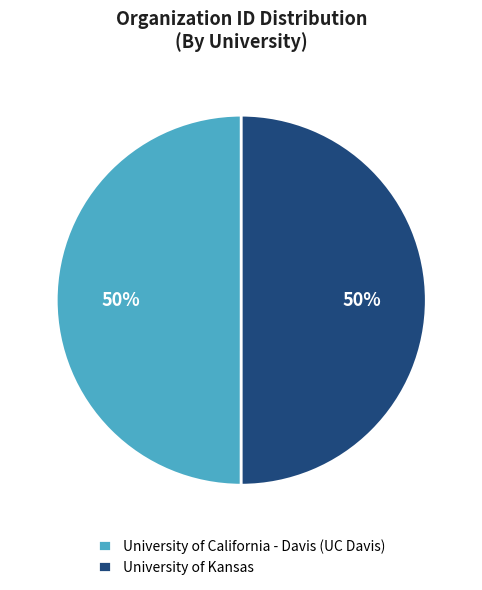

Is the sum of University of Kansas and University of California - Davis (UC Davis) greater than half?

Yes